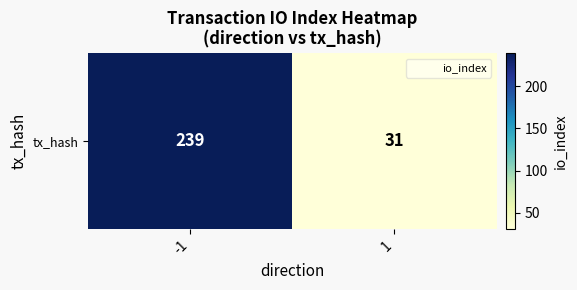

Is it true that the value at 1 is 52?

False